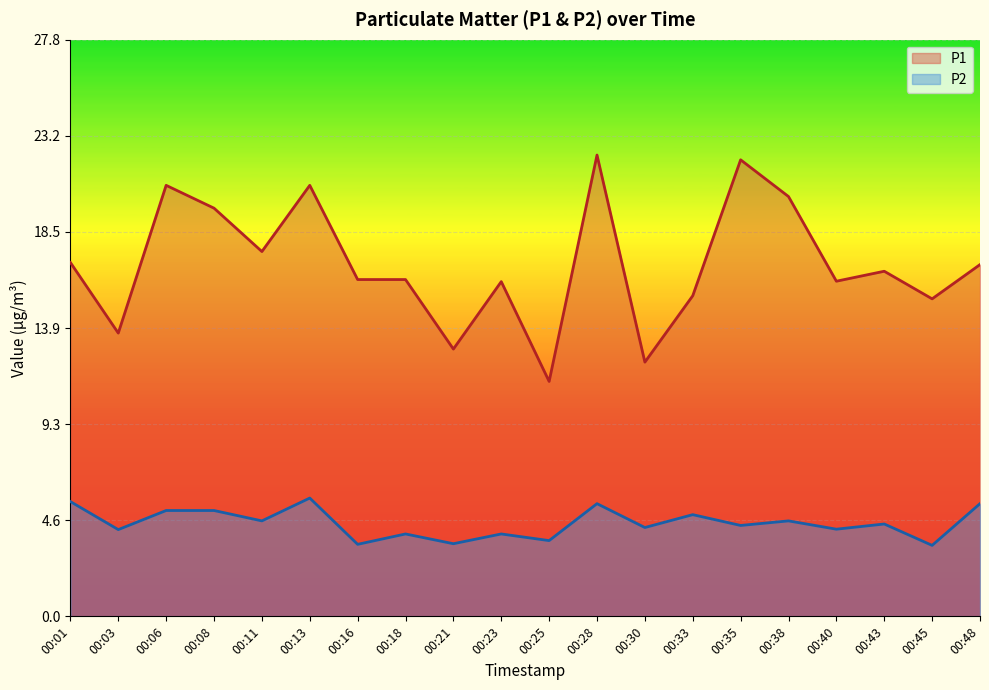

Rank the series by their maximum value, from highest to lowest.

P1, P2